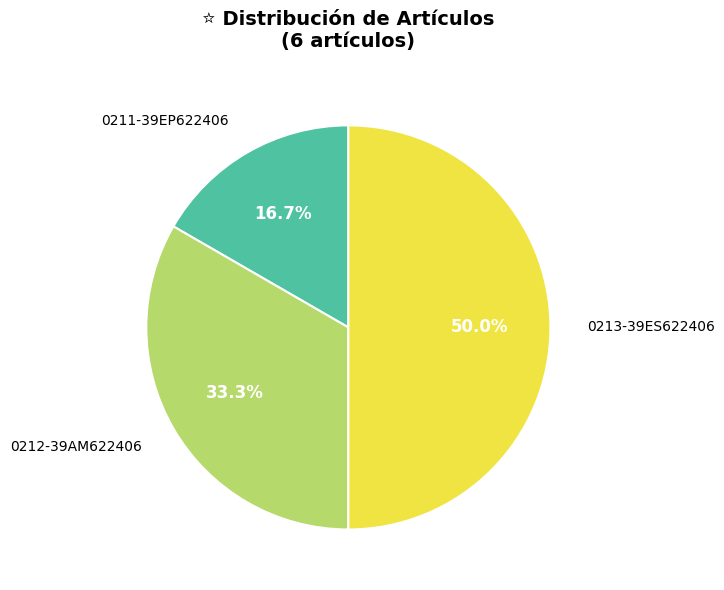

To the nearest percent, what is the average slice percentage?

33%